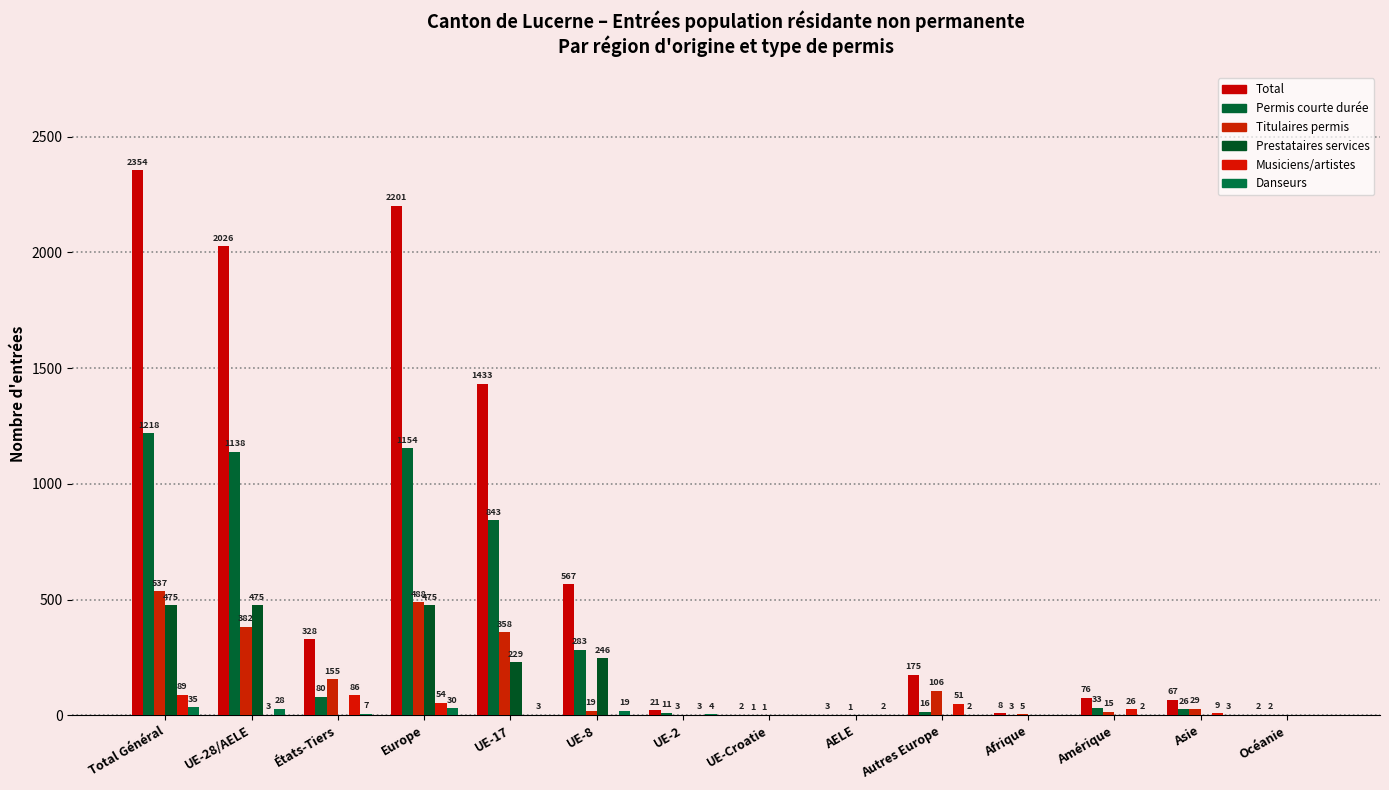

What is the greatest value displayed?

2354